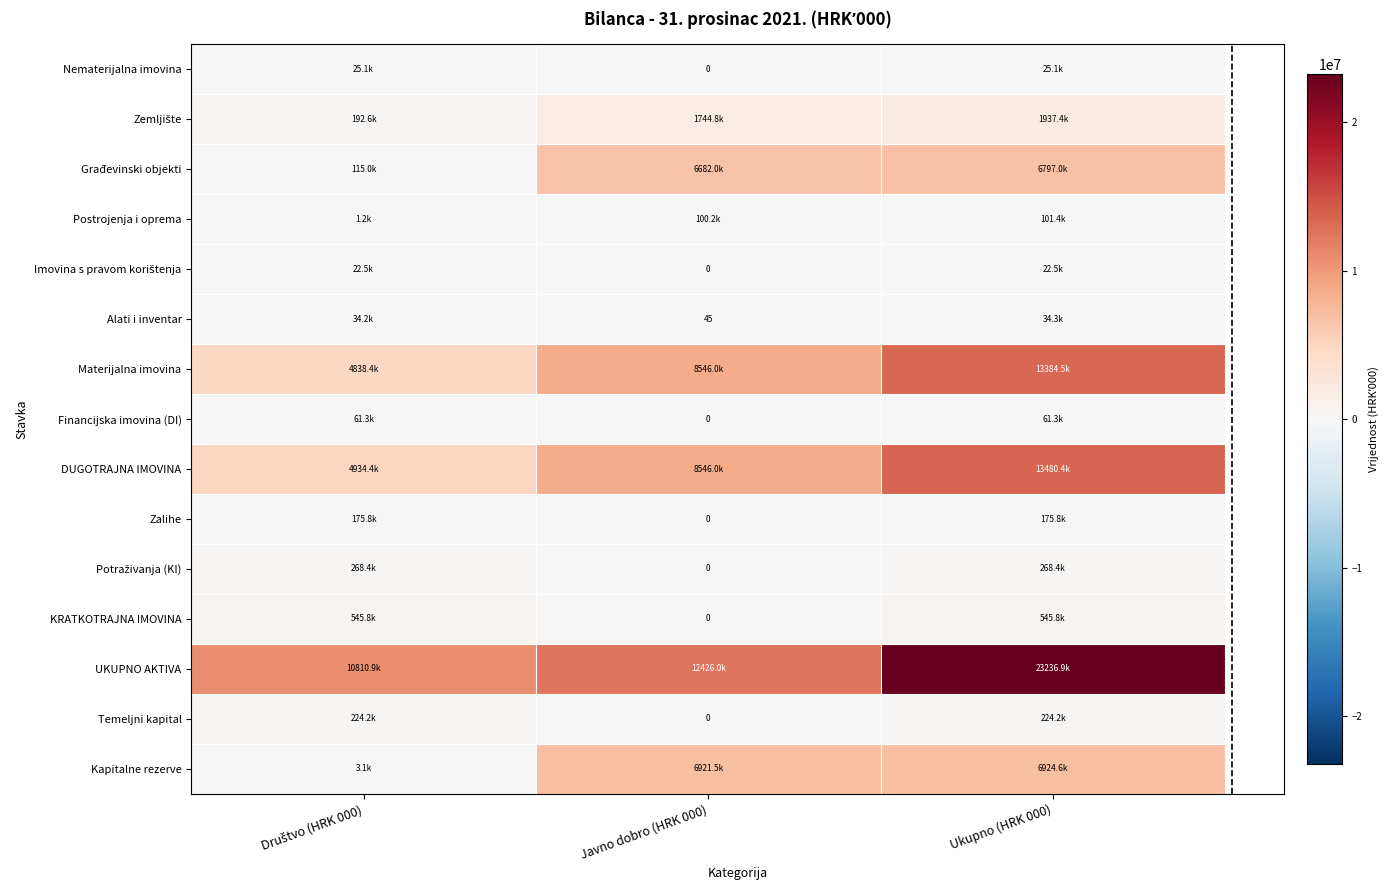

Is it true that Postrojenja i oprema equals 101408.0 at Ukupno (HRK 000)?

True